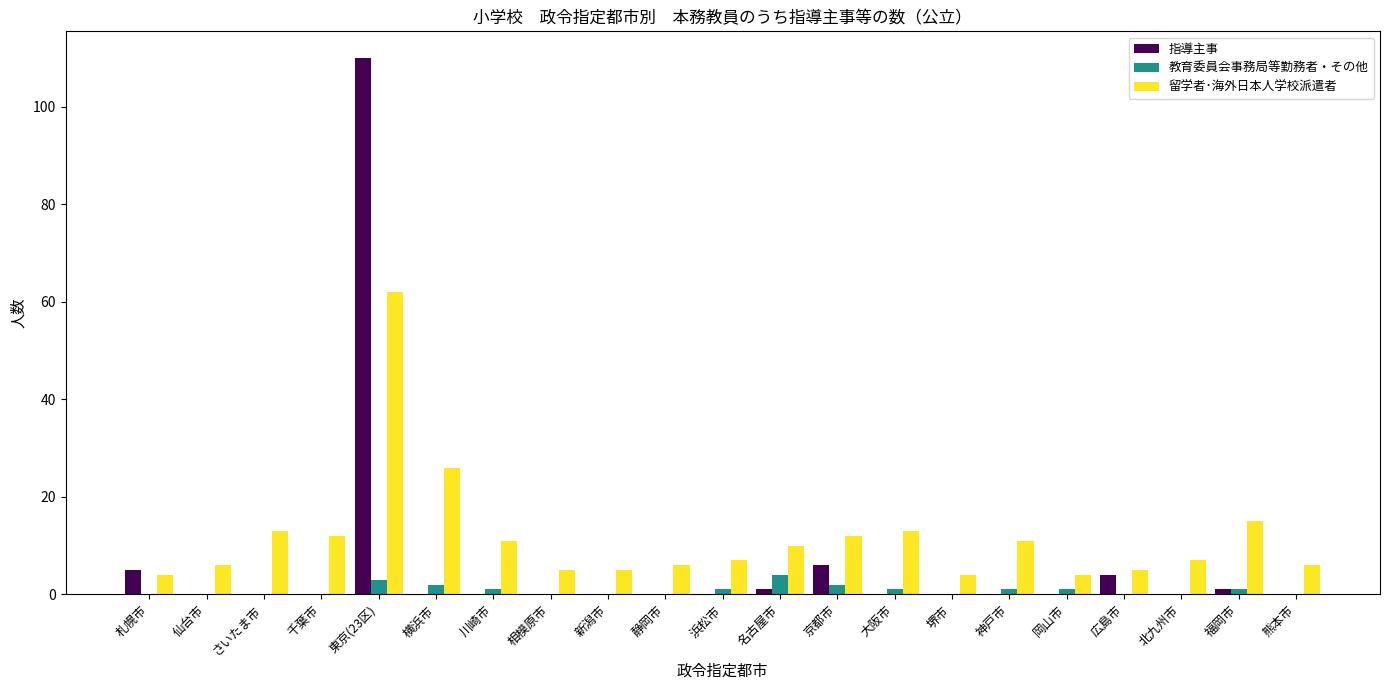

True or false: 教育委員会事務局等勤務者・その他 has a value of 0 at 札幌市.

True